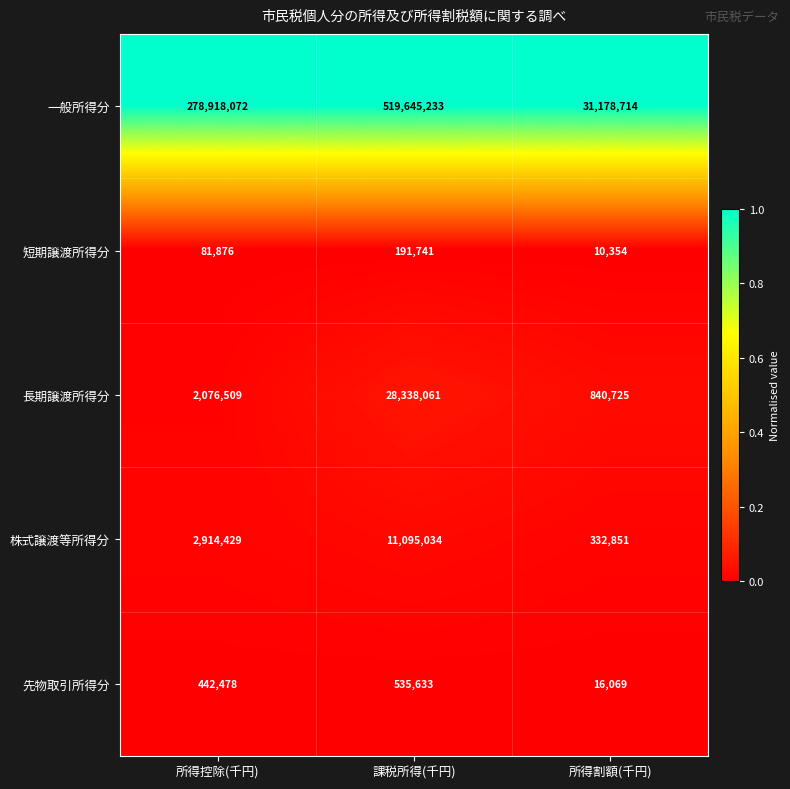

Reading left to right, extract all data points from this chart.

一般所得分: 所得控除(千円)=278918072	課税所得(千円)=519645233	所得割額(千円)=31178714
短期譲渡所得分: 所得控除(千円)=81876	課税所得(千円)=191741	所得割額(千円)=10354
長期譲渡所得分: 所得控除(千円)=2076509	課税所得(千円)=28338061	所得割額(千円)=840725
株式譲渡等所得分: 所得控除(千円)=2914429	課税所得(千円)=11095034	所得割額(千円)=332851
先物取引所得分: 所得控除(千円)=442478	課税所得(千円)=535633	所得割額(千円)=16069